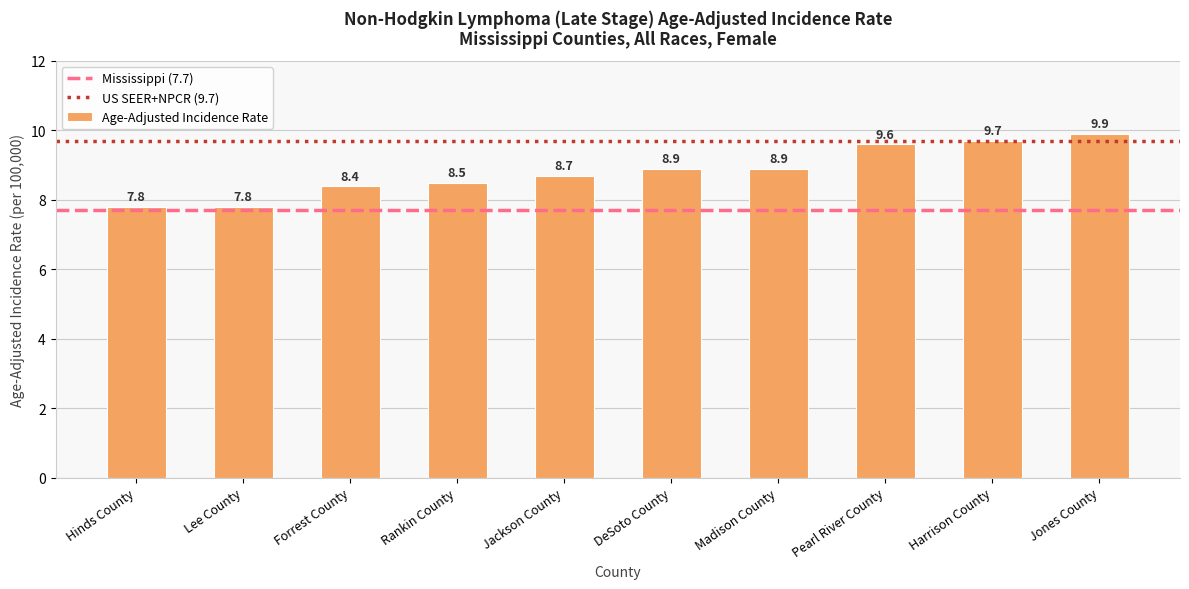

What is the difference between the values at Harrison County and Rankin County?

1.2